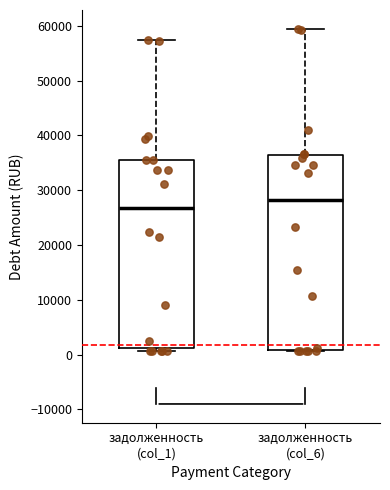

Reading left to right, transcribe this box plot: for each box, give where its median line is, the range the box spans, and where its two whiskers end, as read against the y-axis. The values are not printed on the chart, so give them approximately, as read against the axis.

задолженность (col_1): median 27000, box 1000 to 35000, whiskers 1000 (just below the box's lower edge) to 57000
задолженность (col_6): median 28000, box 1000 to 36000, whiskers 1000 to 59000